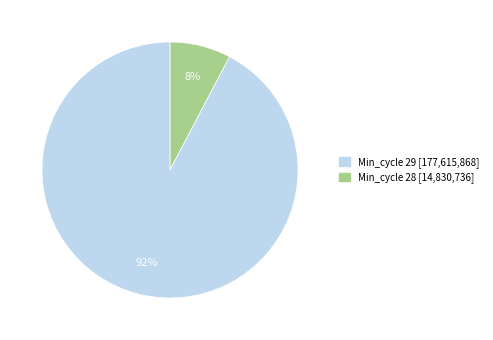

Does any single category account for the majority?

Yes